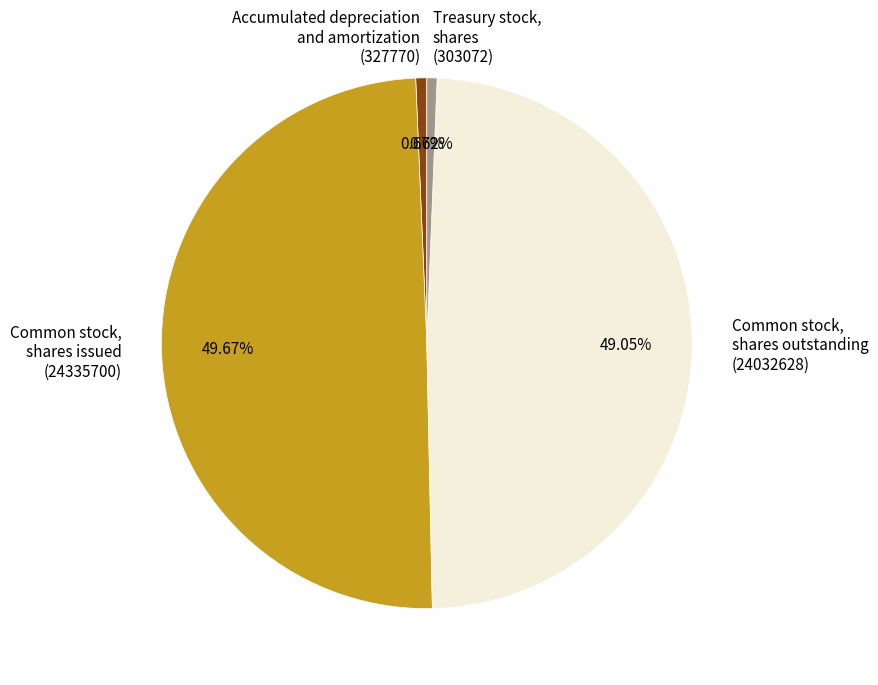

What is the largest slice in the pie chart?

Common stock, shares issued